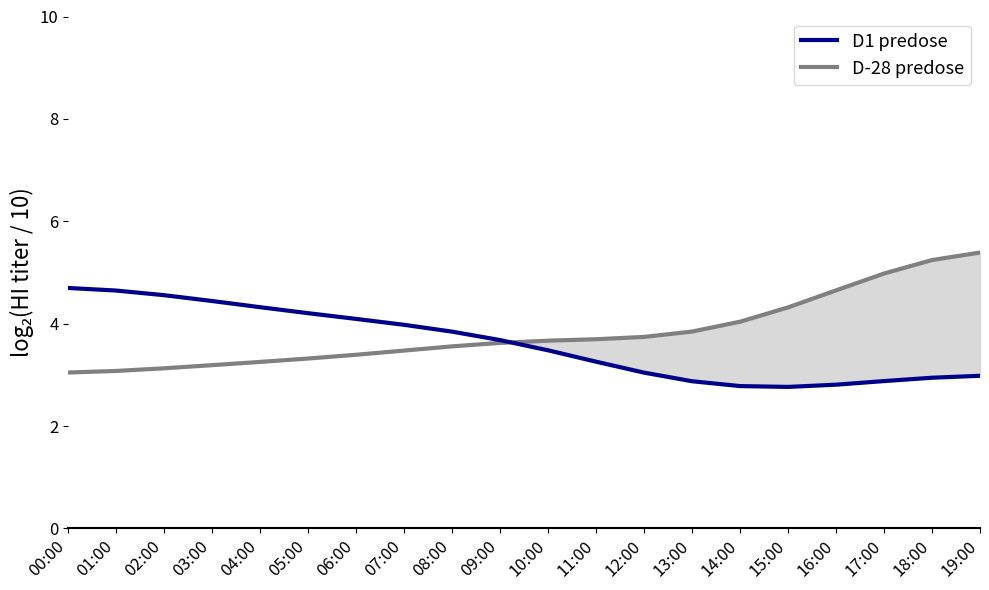

Is it true that D1 predose equals 1.5 at 01:00?

False